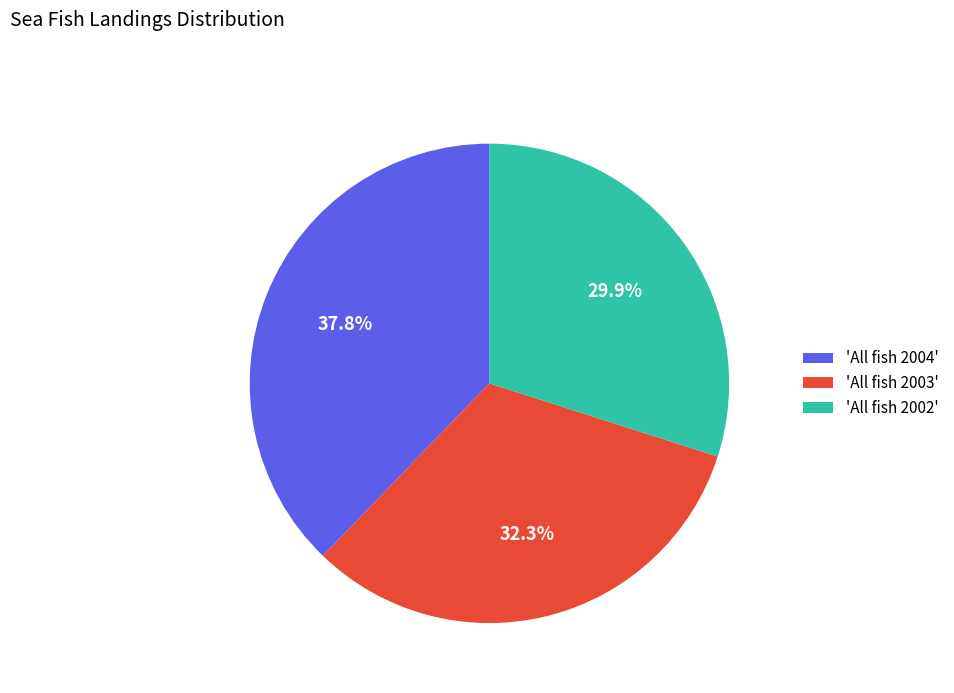

Does any single category account for the majority?

No